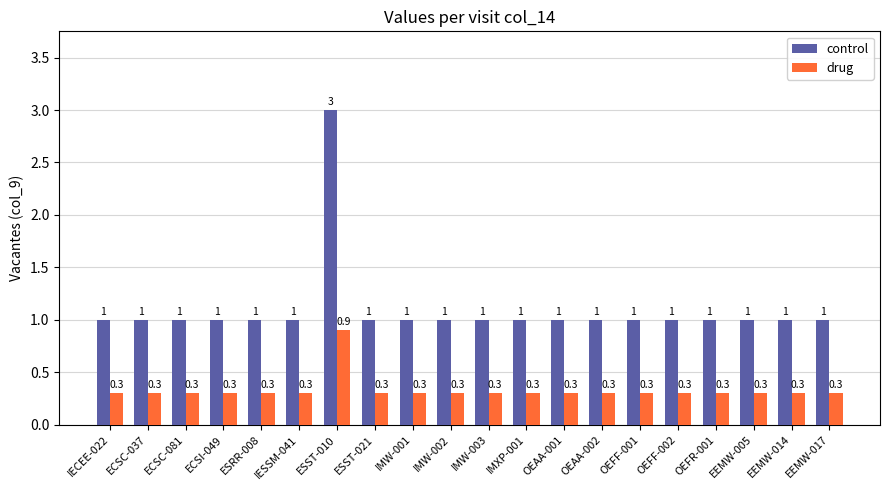

What is the sum of all drug values?

6.6